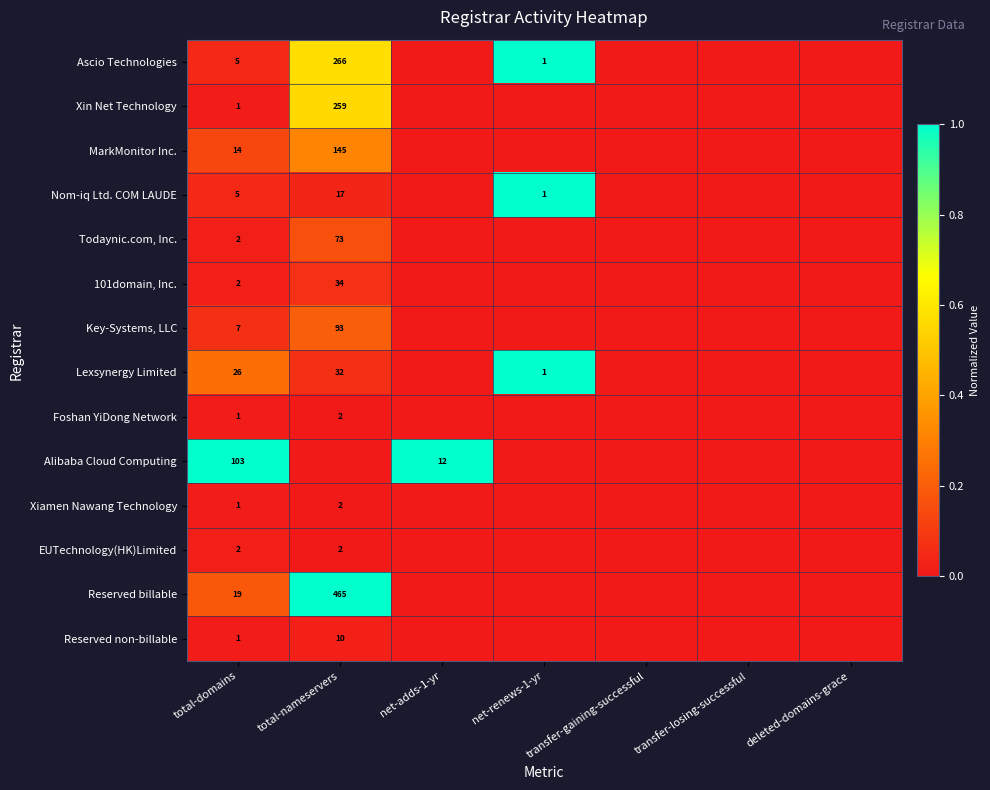

What is the total value across all series at total-domains?

189